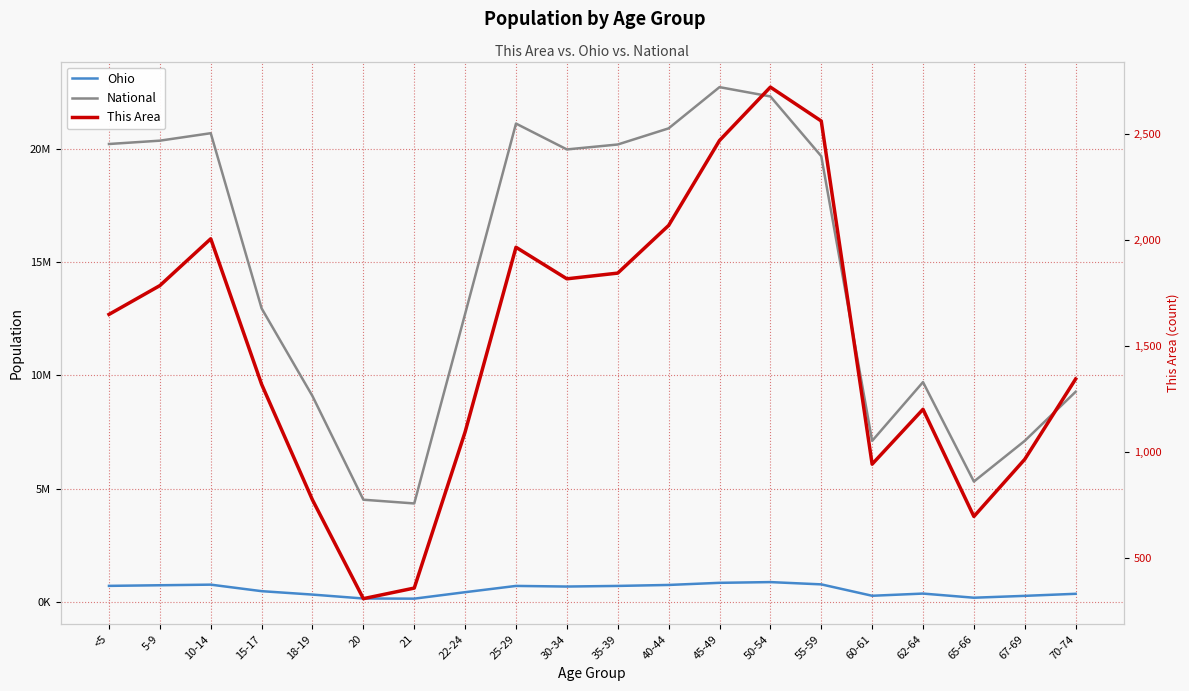

Which series changed the most between <5 and 20?

National